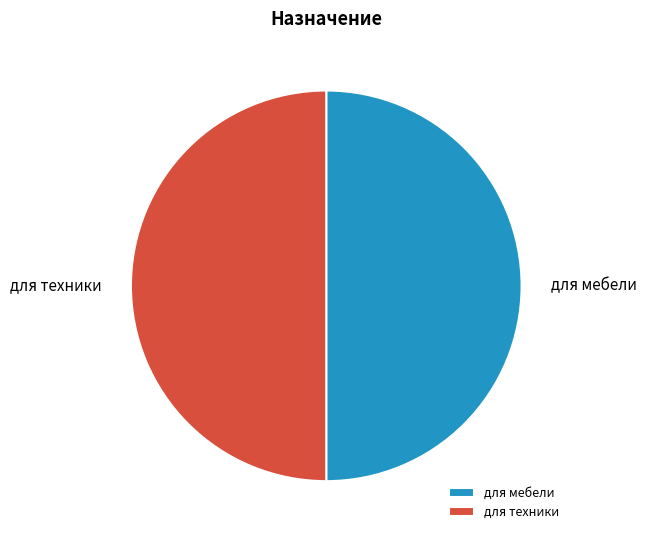

What is the ratio of the value at для техники to the value at для мебели?

1.0